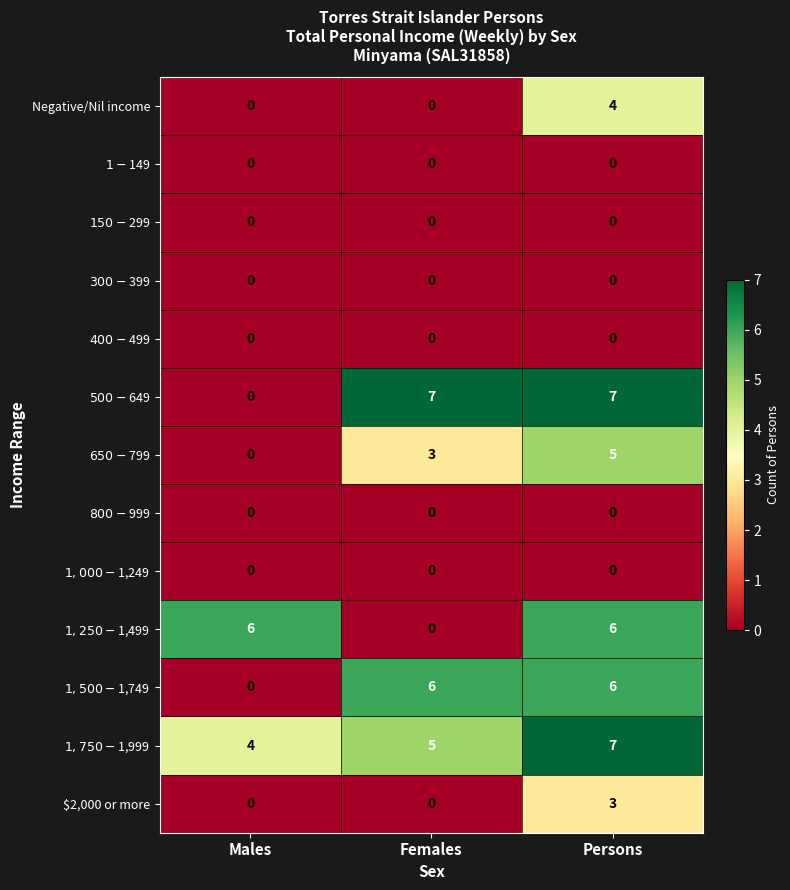

What is the spread (max minus min) of values at Males?

6